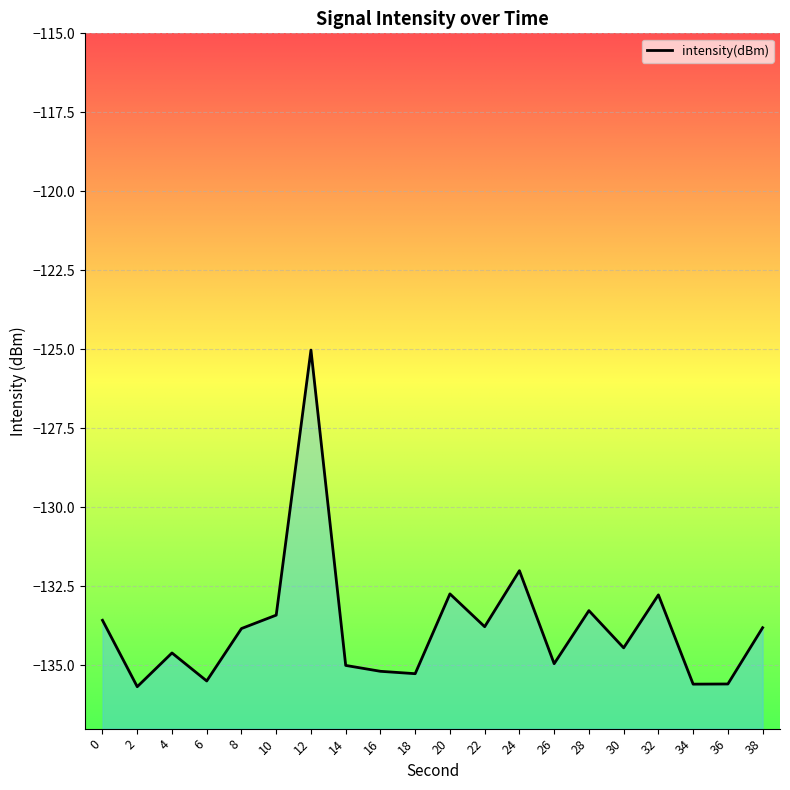

How many data points does each series have?

20